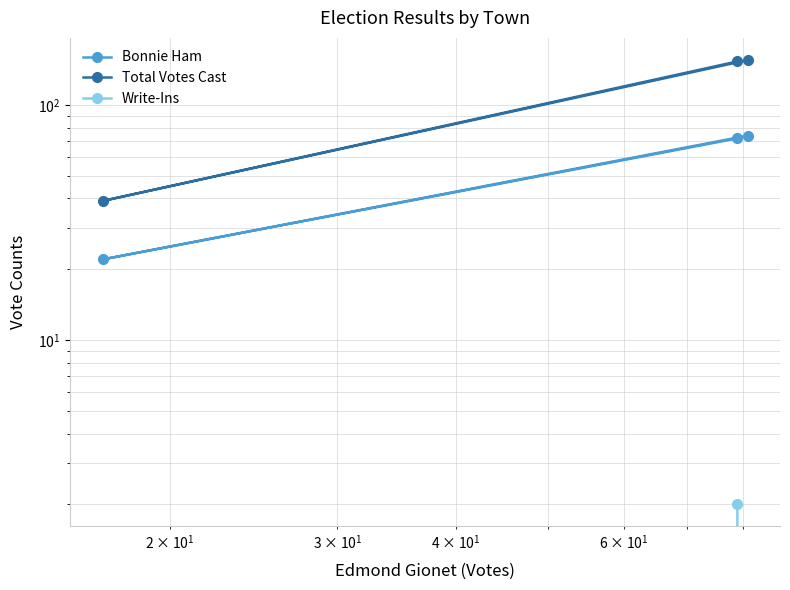

How many lines are shown in the chart?

3